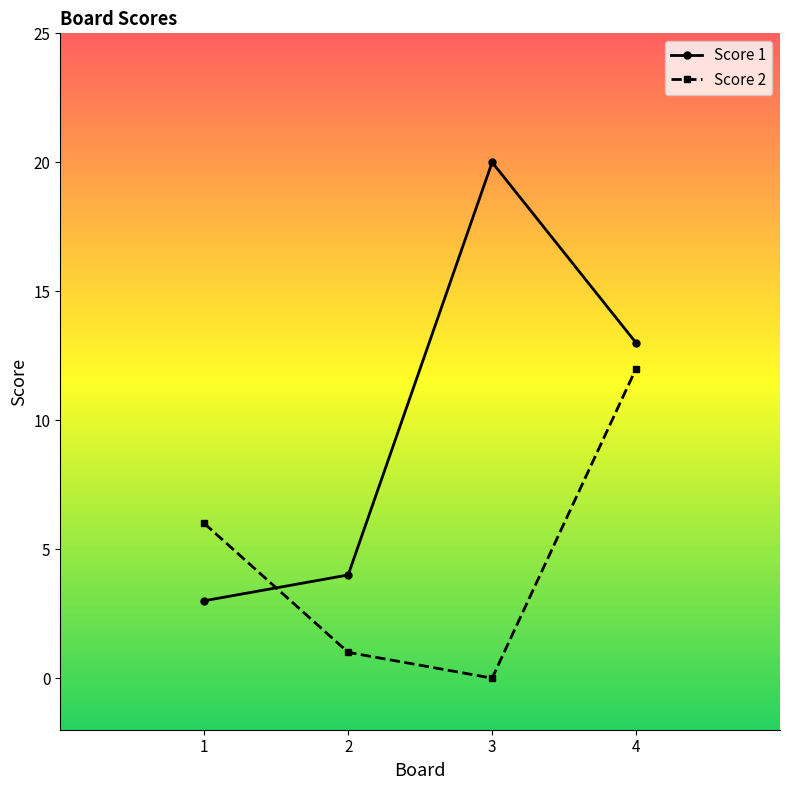

What is the maximum value shown in the chart?

20